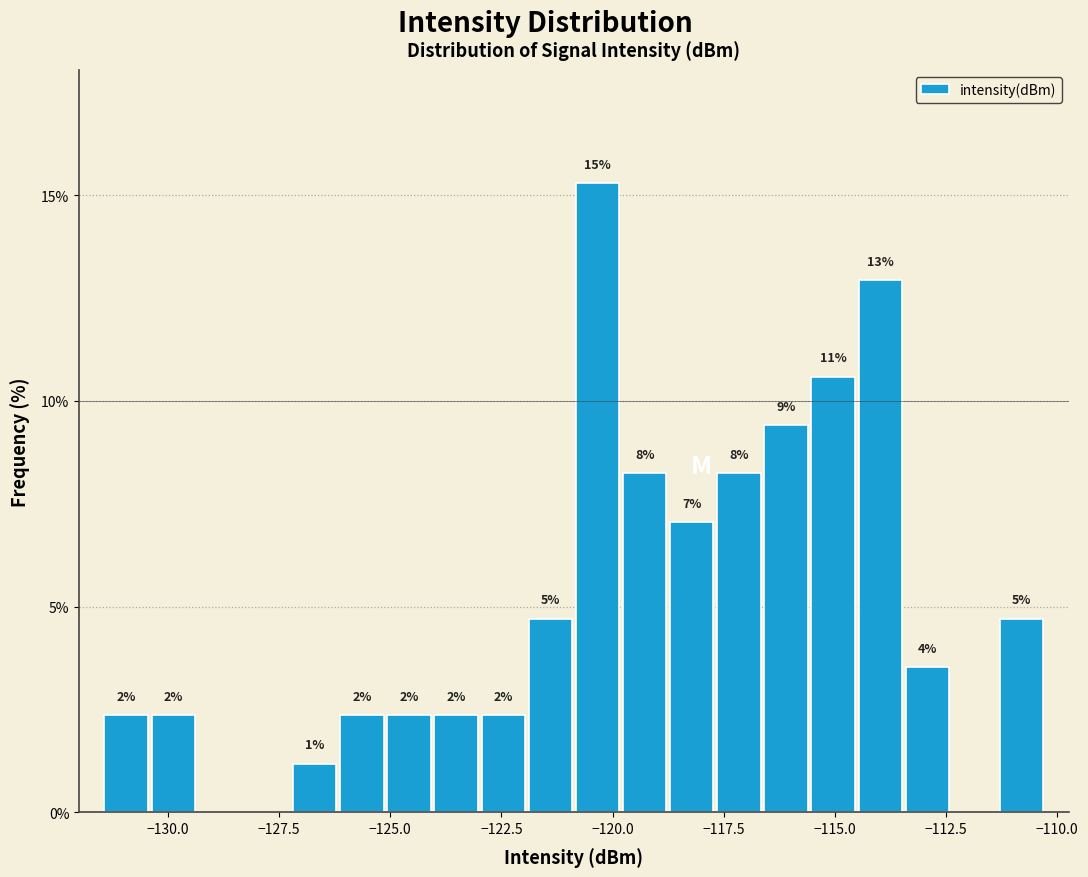

Read against the x-axis, roughly where is the centre of the tallest bar?

-120.5